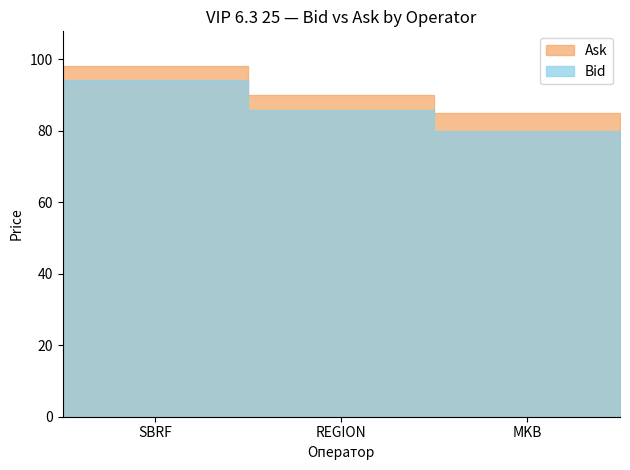

Between REGION and MKB, which series saw the biggest shift?

Bid